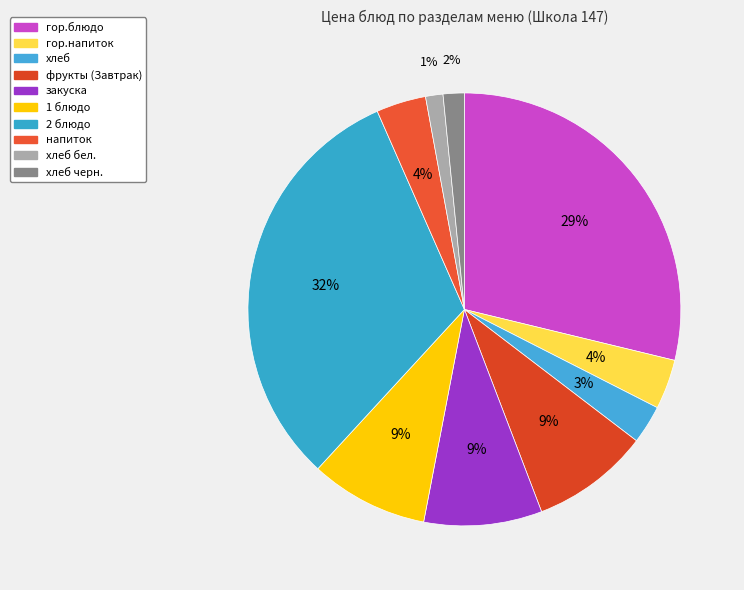

Count the number of slices in the pie.

10